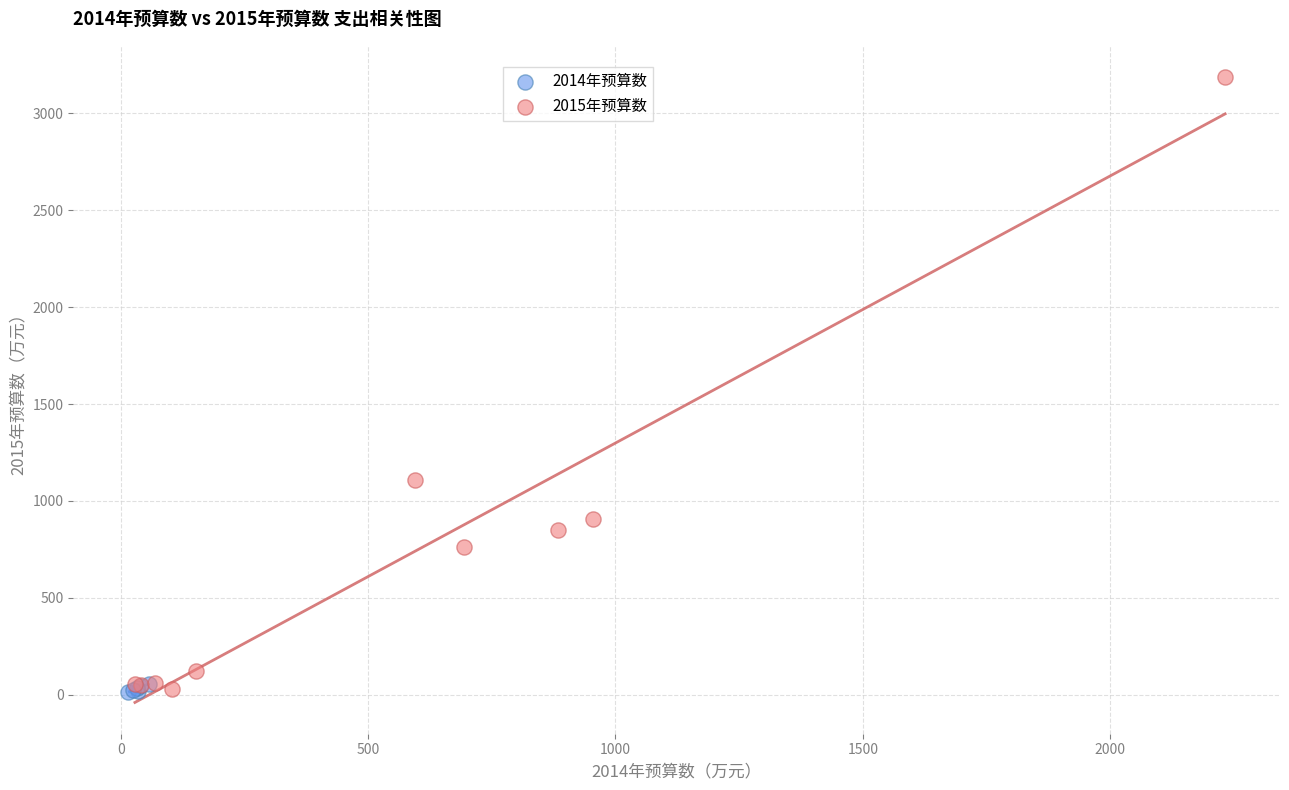

Which series reaches the maximum Y coordinate?

2015年预算数